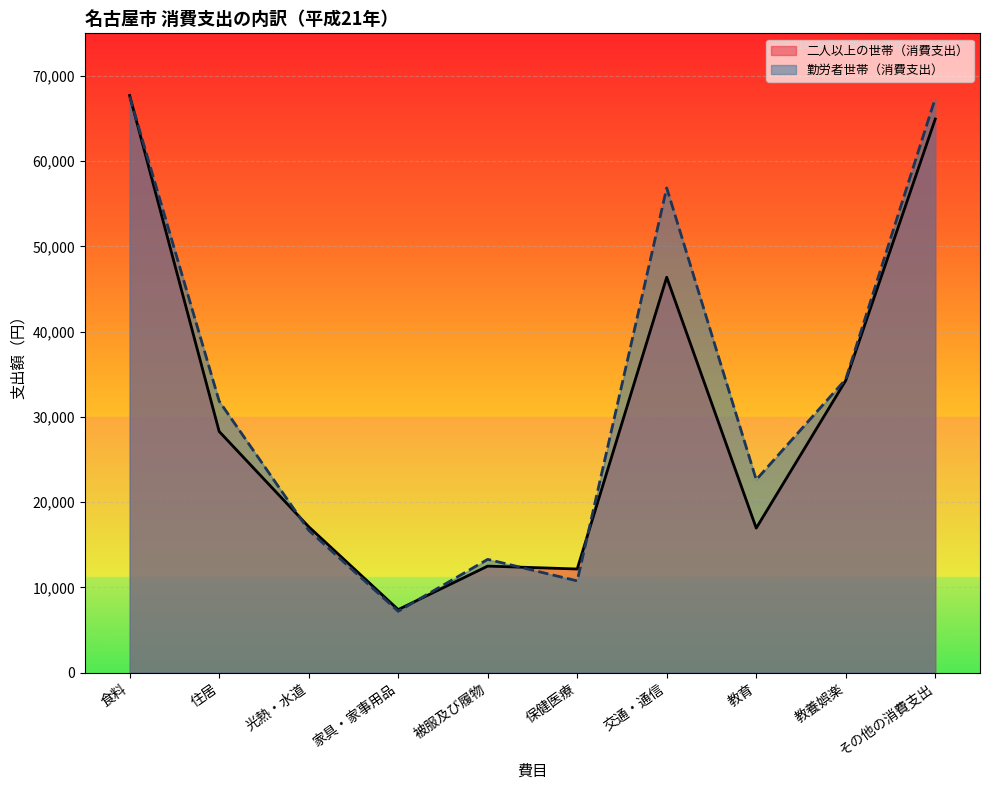

How many intersections are there between 二人以上の世帯（消費支出） and 勤労者世帯（消費支出）?

5